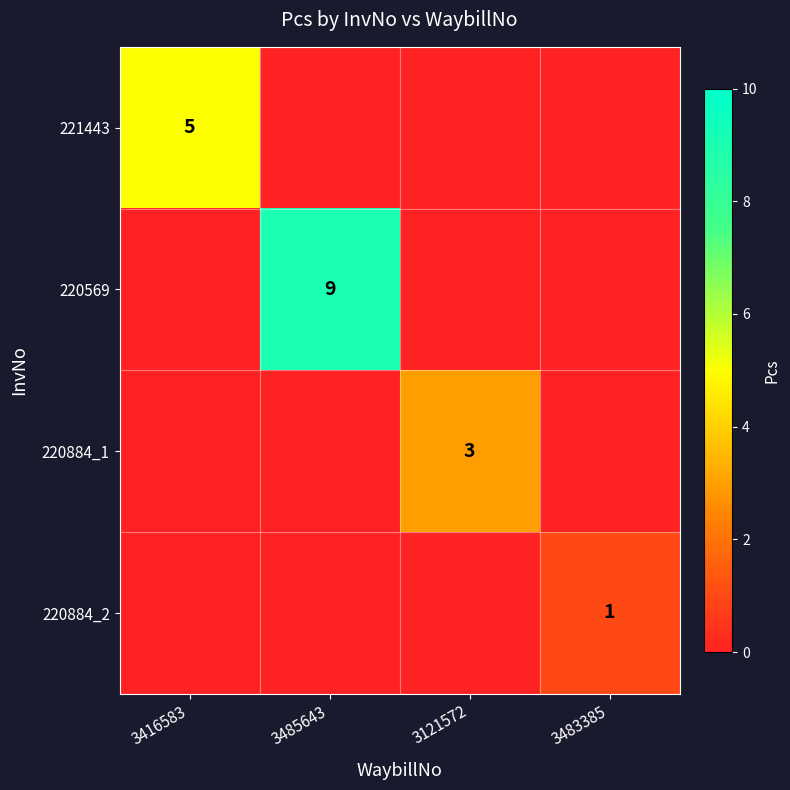

True or false: 220884_2 has a value of 1 at 3483385.

True